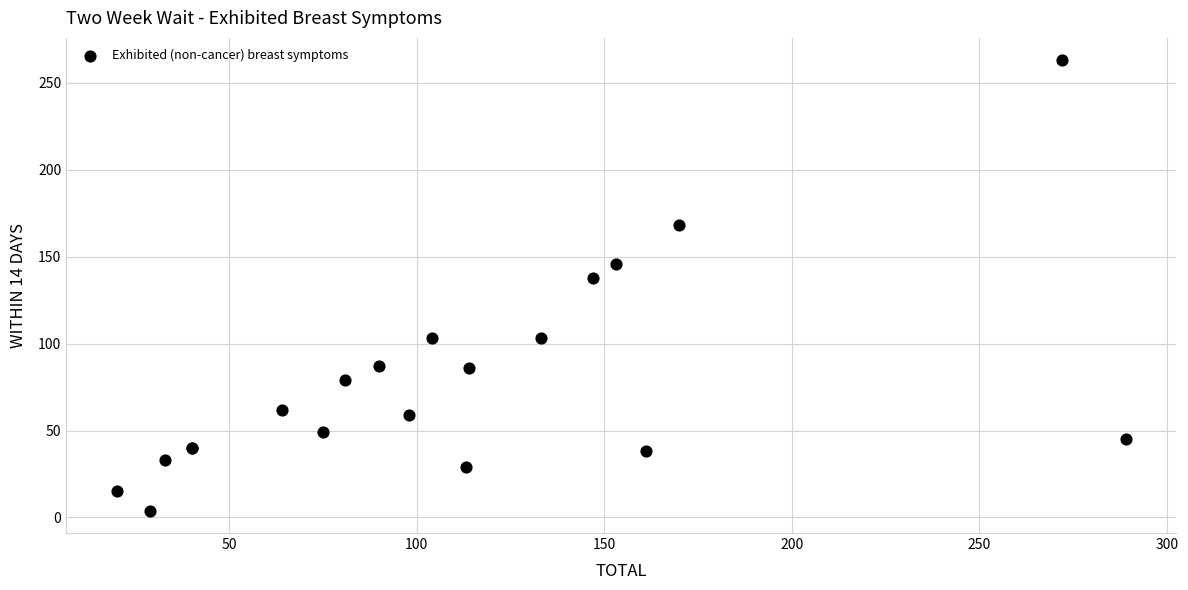

What Y value in the scatter plot is closest to 133?

138